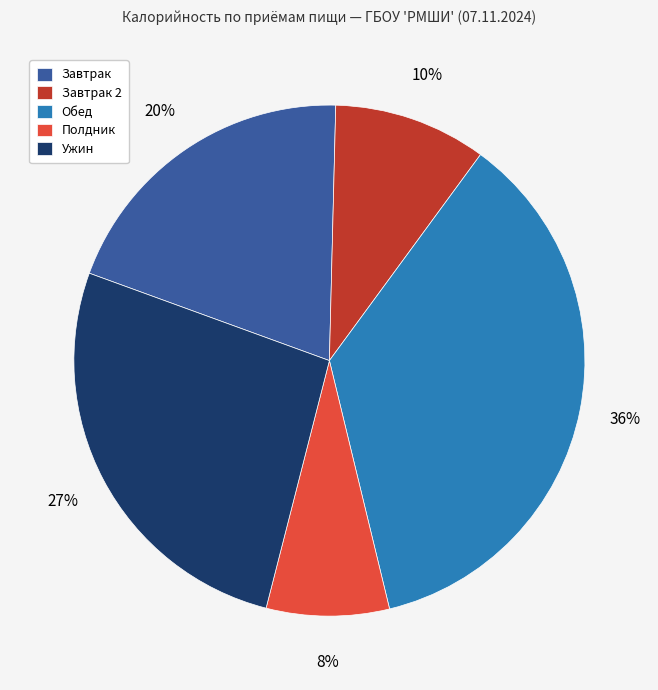

Rank the categories by value from highest to lowest.

Обед, Ужин, Завтрак, Завтрак 2, Полдник